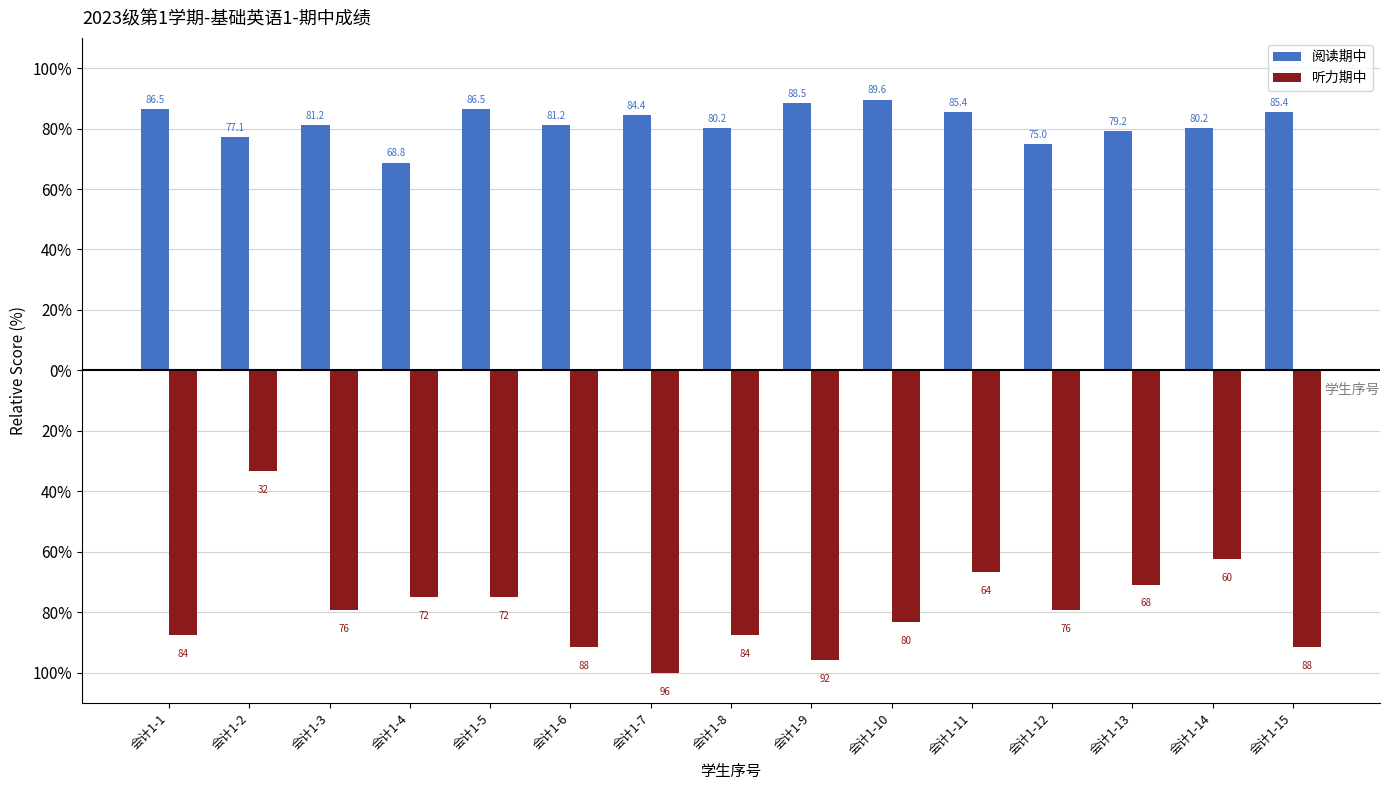

What is the difference between the highest and lowest values at 会计1-10?

172.9